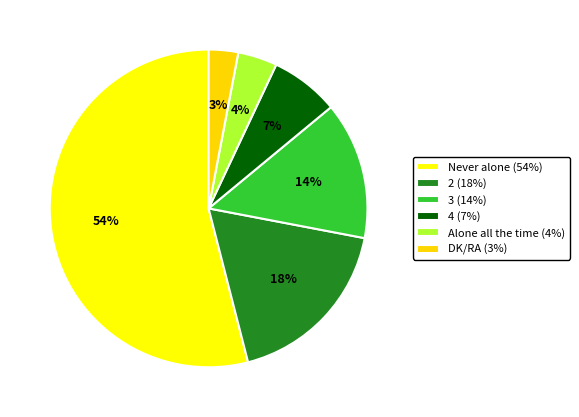

To the nearest percent, what portion does 3 represent?

14%